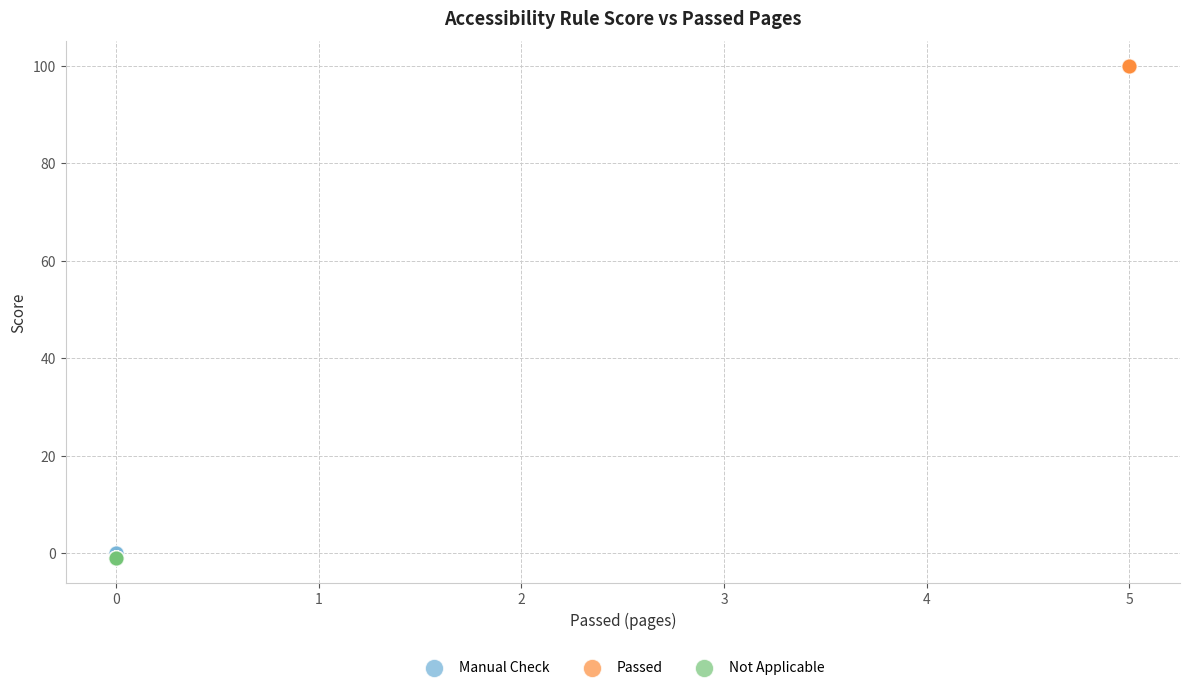

Which series contains the lowest Y value?

Not Applicable